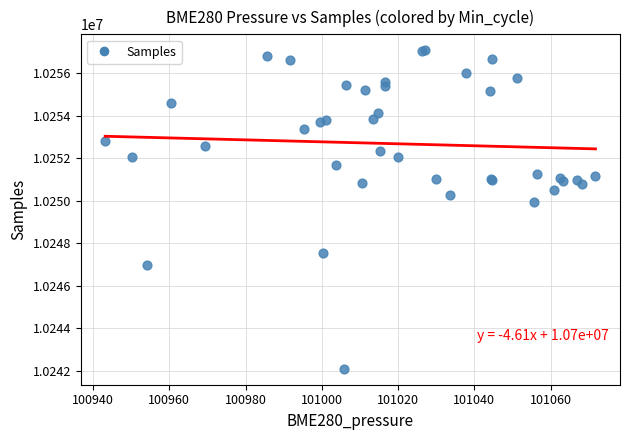

What Y value in the scatter plot is closest to 10249586?

10249956